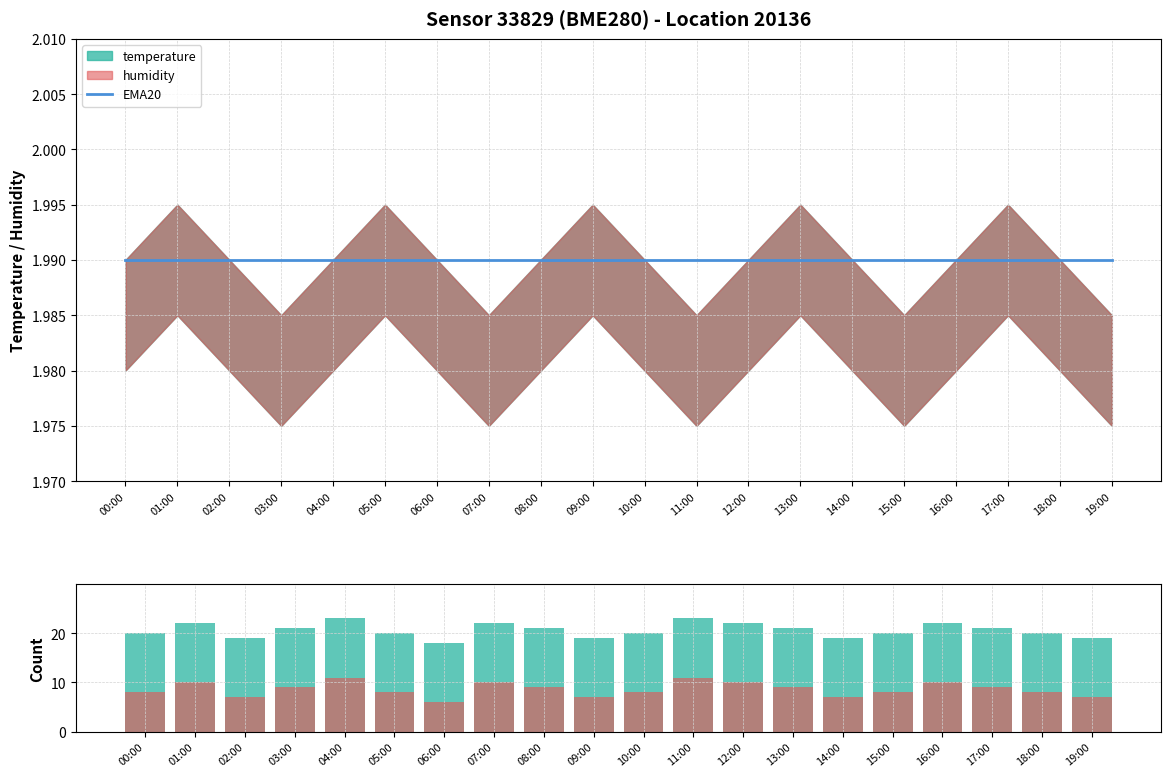

The pressure series shows 7.0 at 19:00. True or false?

True